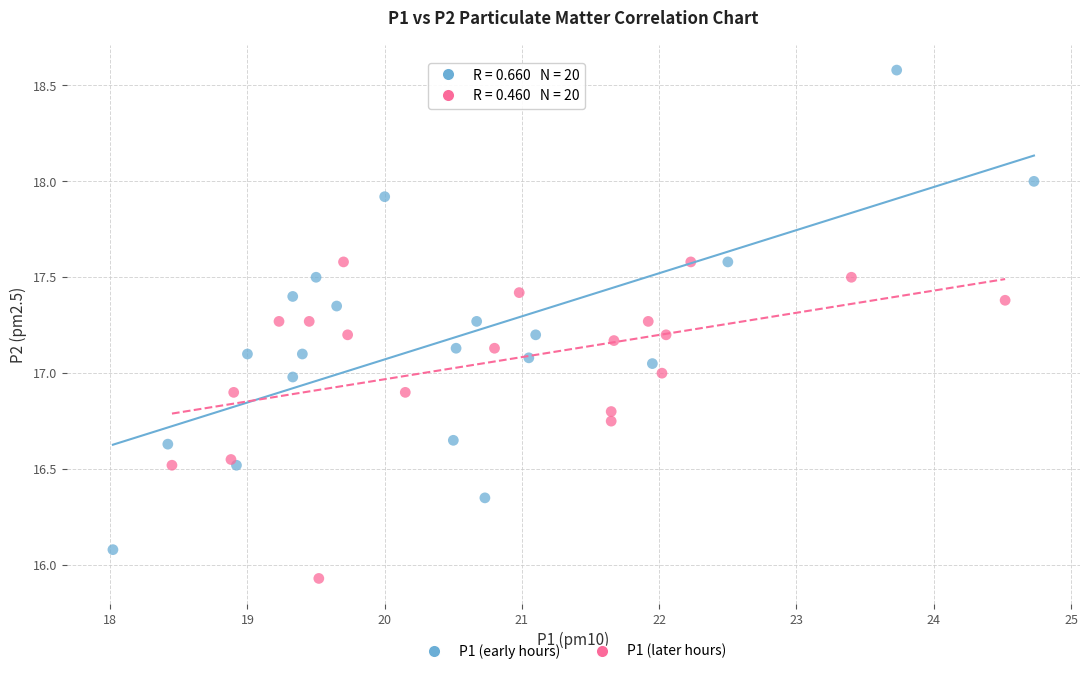

Which series has the widest spread of Y values?

P1 (early hours)